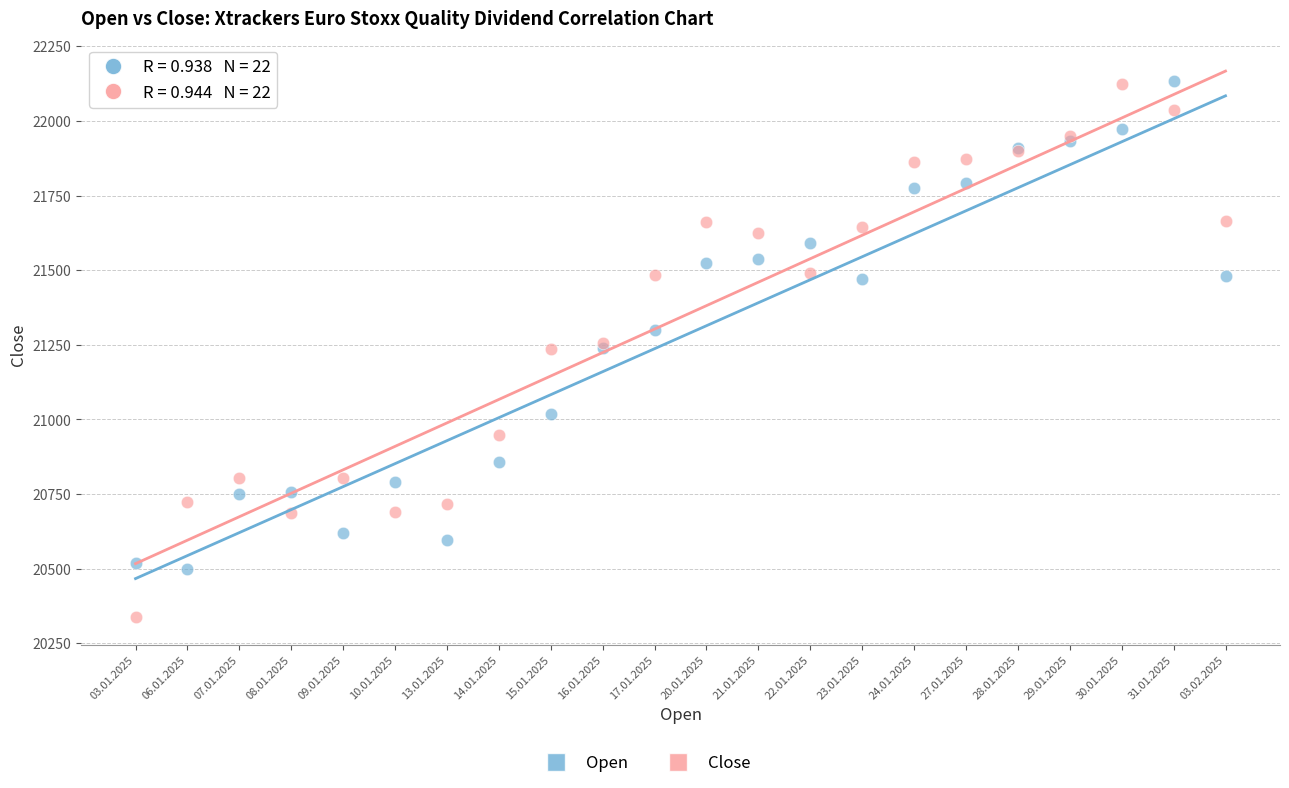

Which series reaches the minimum Y coordinate?

Close